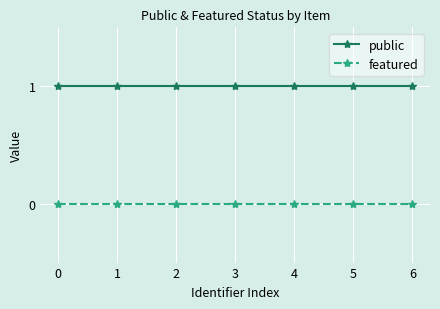

Rank the series at 3 from lowest to highest value.

featured, public